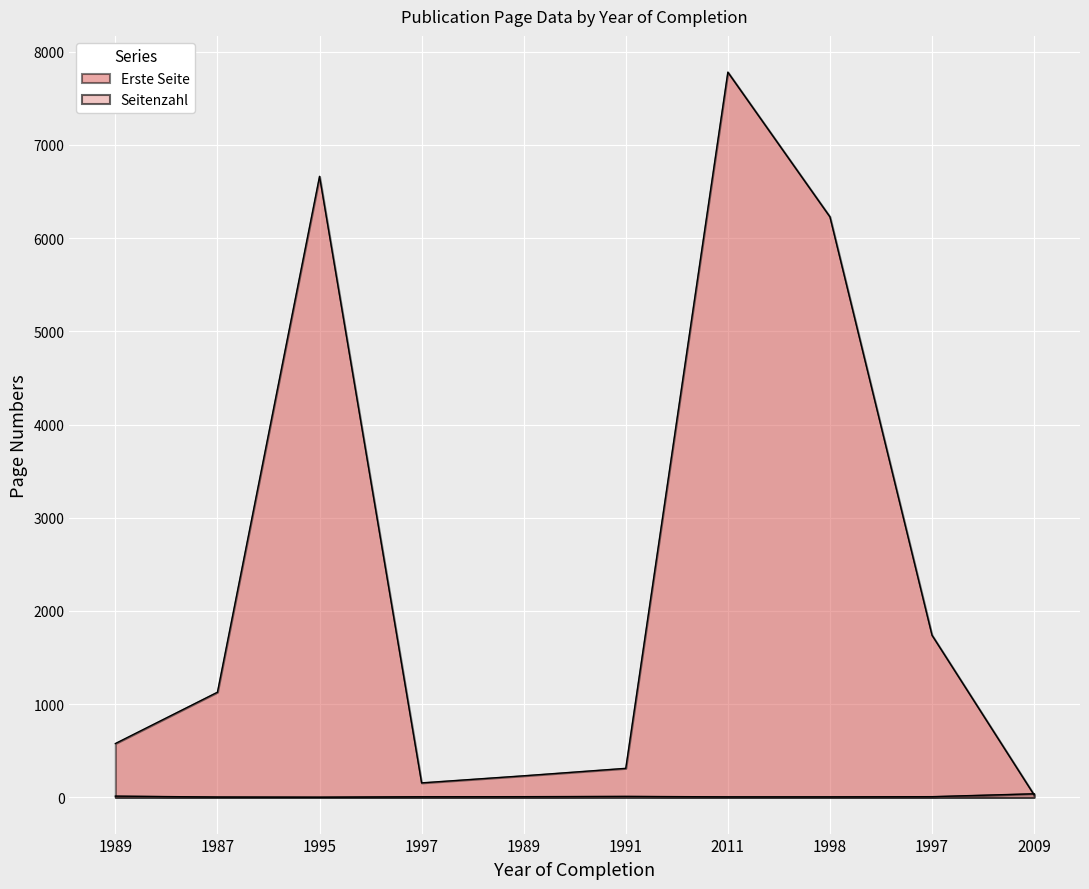

What is the value of the Seitenzahl point at the 6th from the left?

10